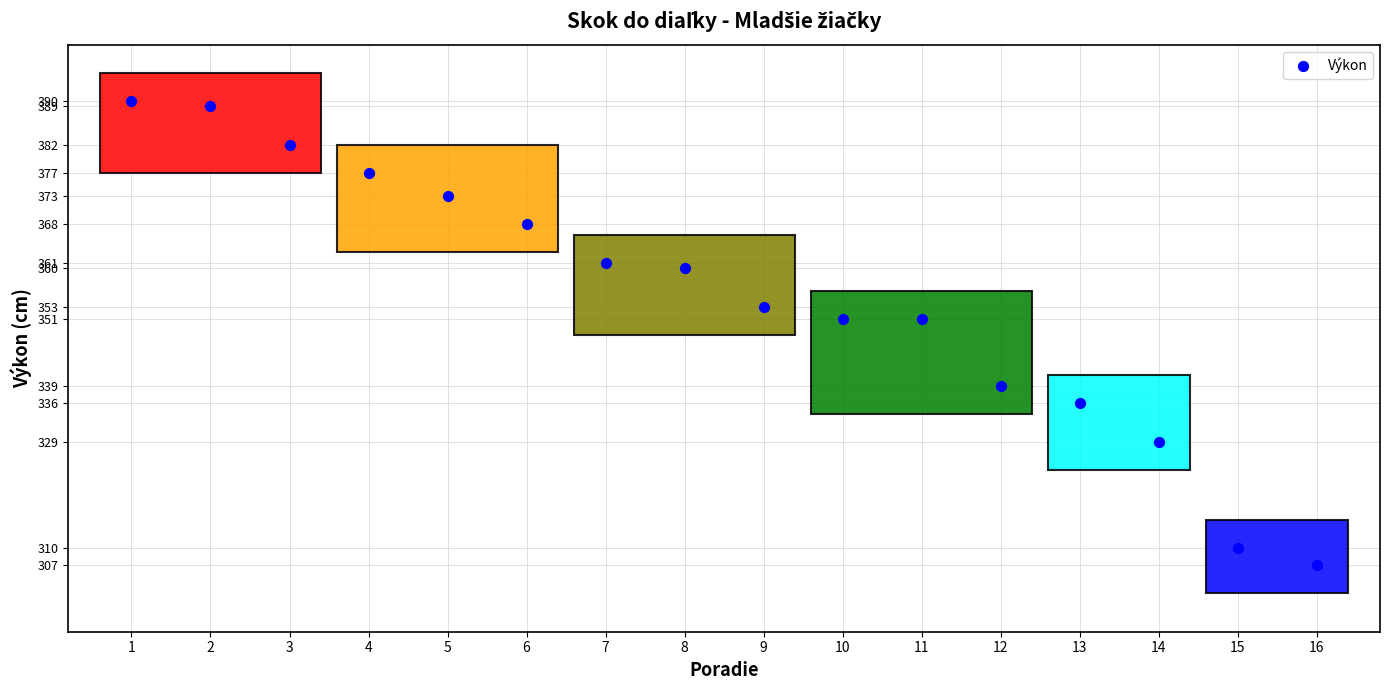

What is the range of Y values (max minus min)?

83